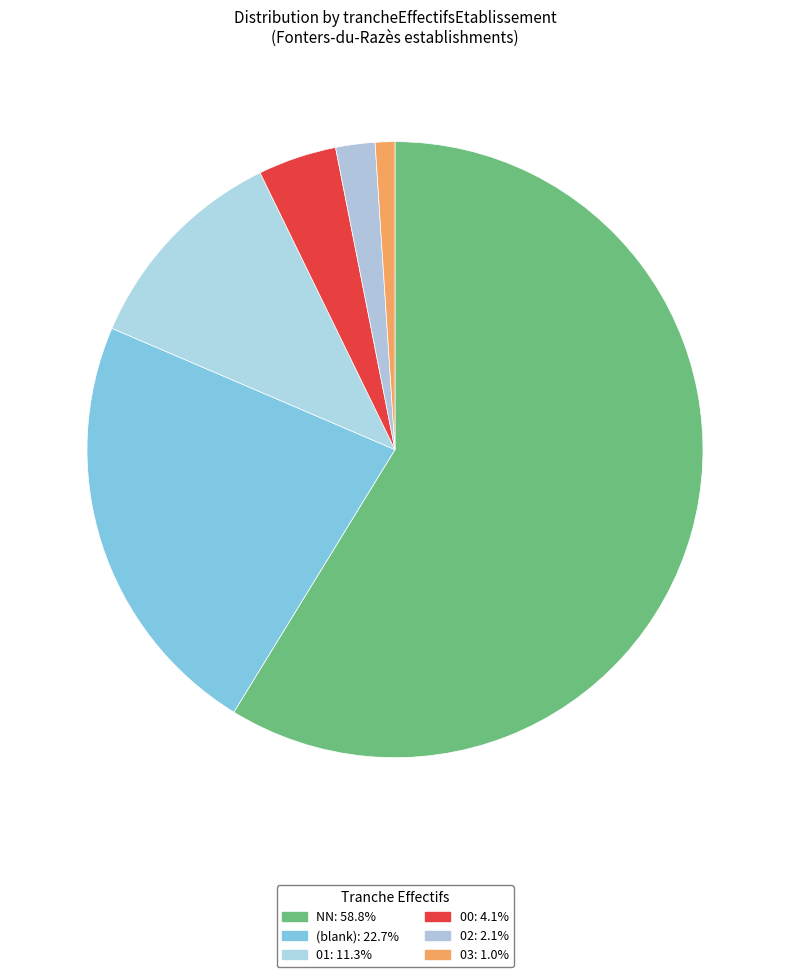

How many segments does this pie chart have?

6